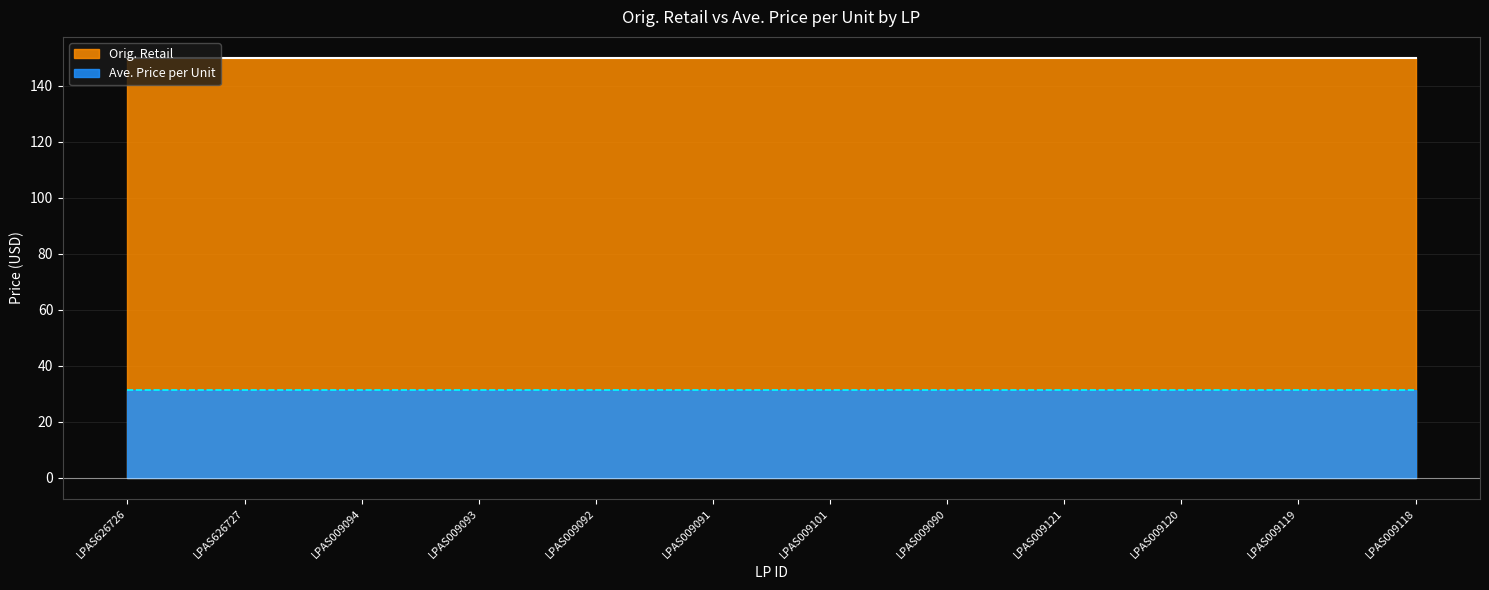

True or false: Orig. Retail has a value of 212.0 at LPAS009093.

False